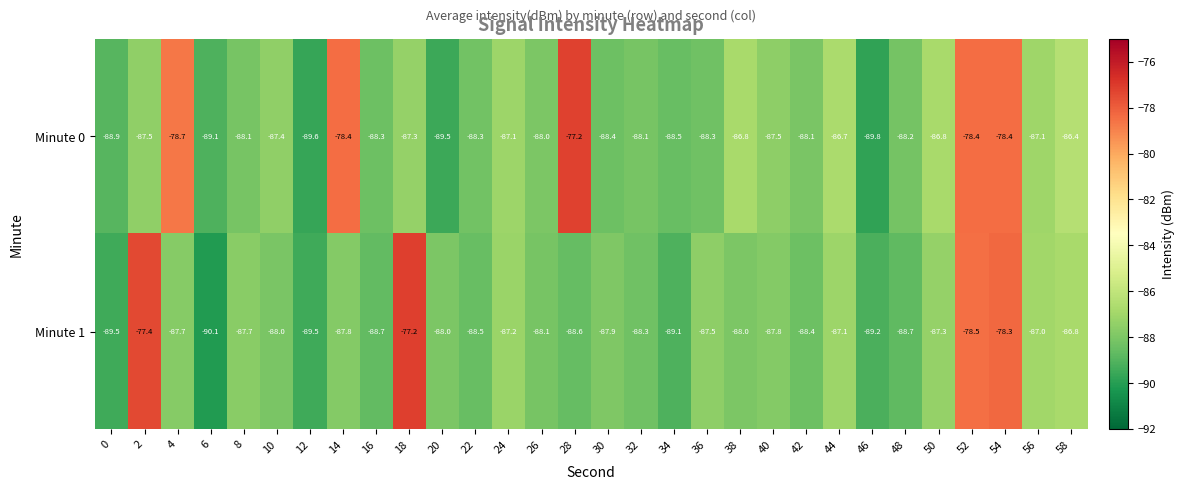

At 36, list the series in order from largest to smallest.

Minute 1, Minute 0